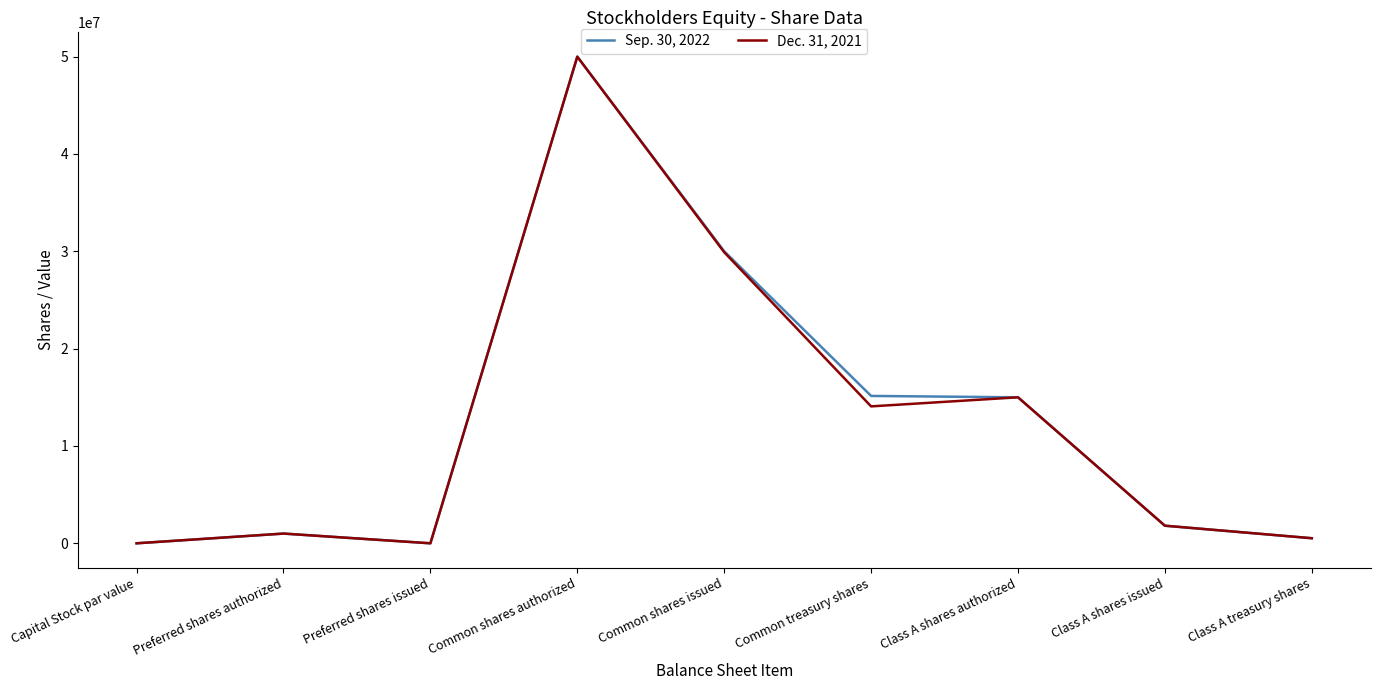

At Common shares issued, list the series in order from smallest to largest.

Dec. 31, 2021, Sep. 30, 2022